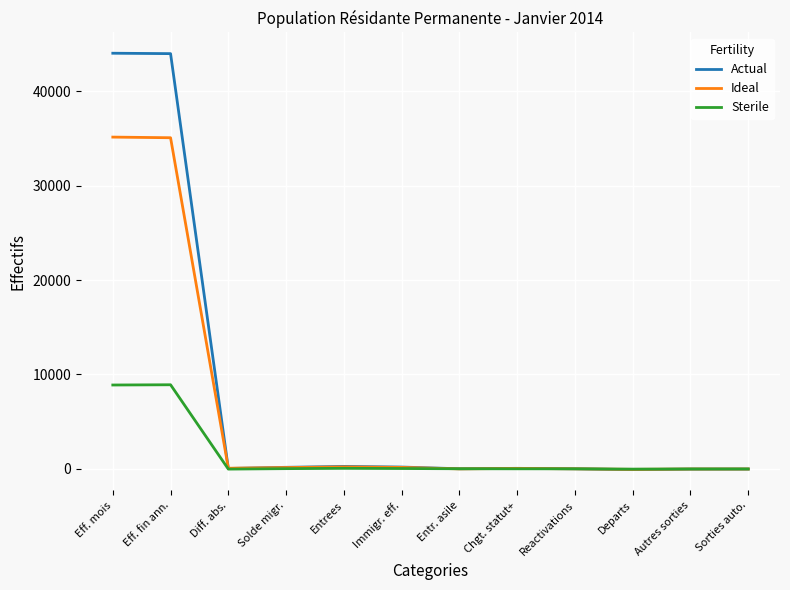

What is the highest value of the Actual series?

44018